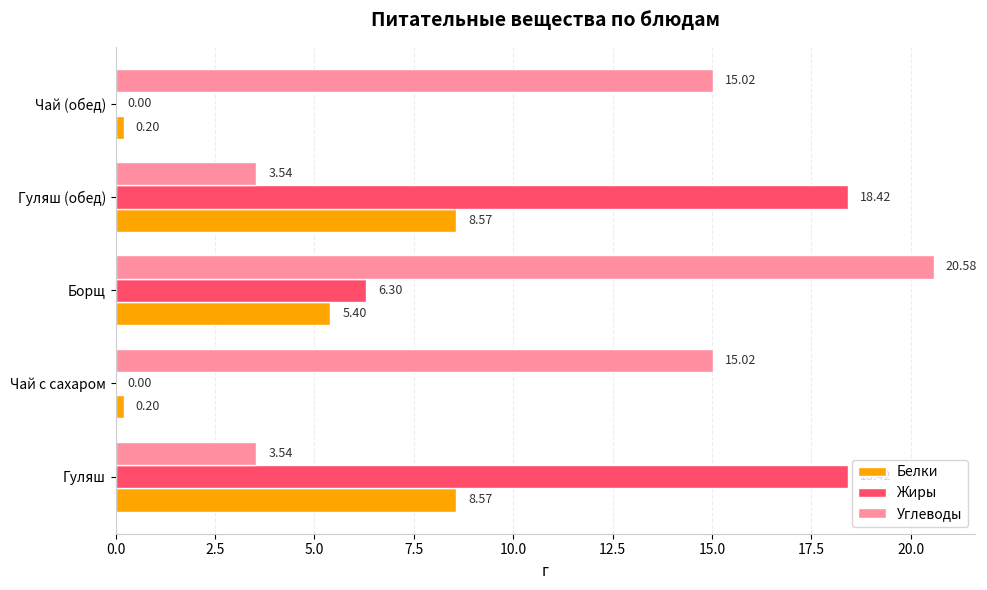

At which category is the sum across all series the highest?

Борщ